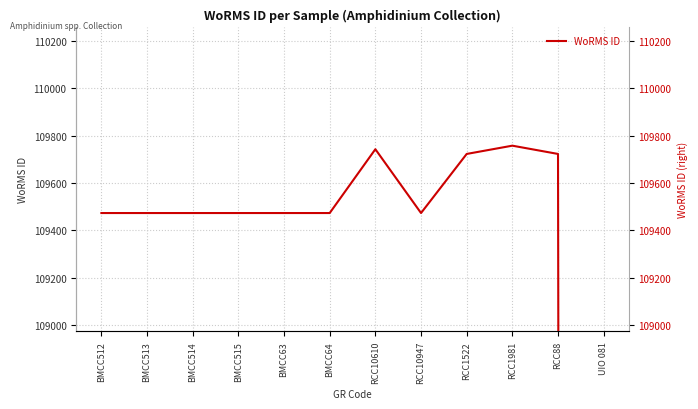

Reading left to right, what are all the values shown in this chart?

109473	109473	109473	109473	109473	109473	109743	109473	109723	109758	109723	0